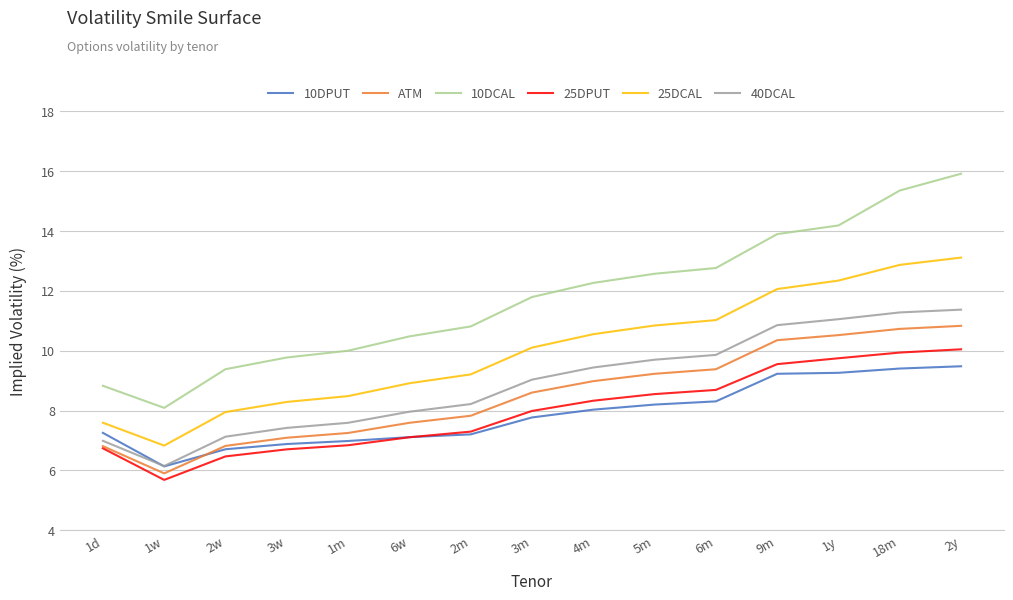

Which series changed the most between 4m and 9m?

10DCAL